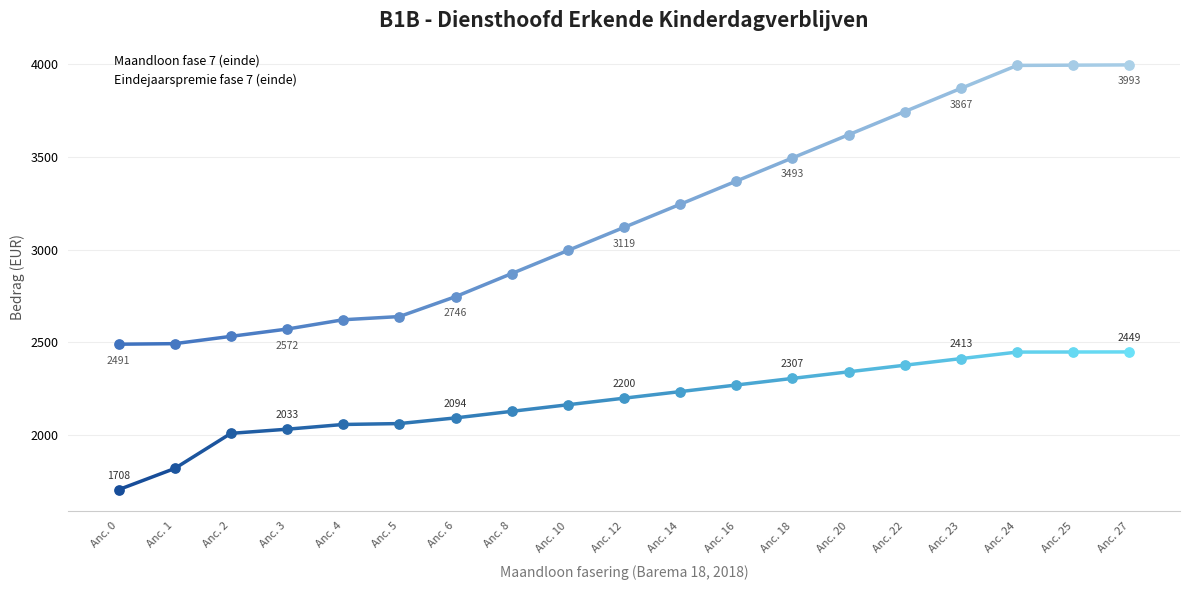

What is the total value across all series at Anc. 1?

4315.5